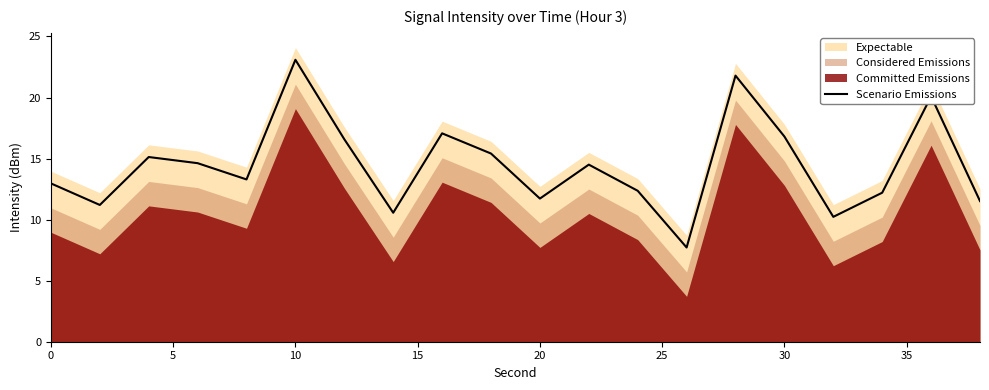

Reading right to left, what are all the values shown in this chart?

11.5	20.1	12.2	10.2	16.8	21.8	7.7	12.4	14.5	11.7	15.4	17.1	10.6	16.6	23.1	13.3	14.6	15.1	11.2	13.0